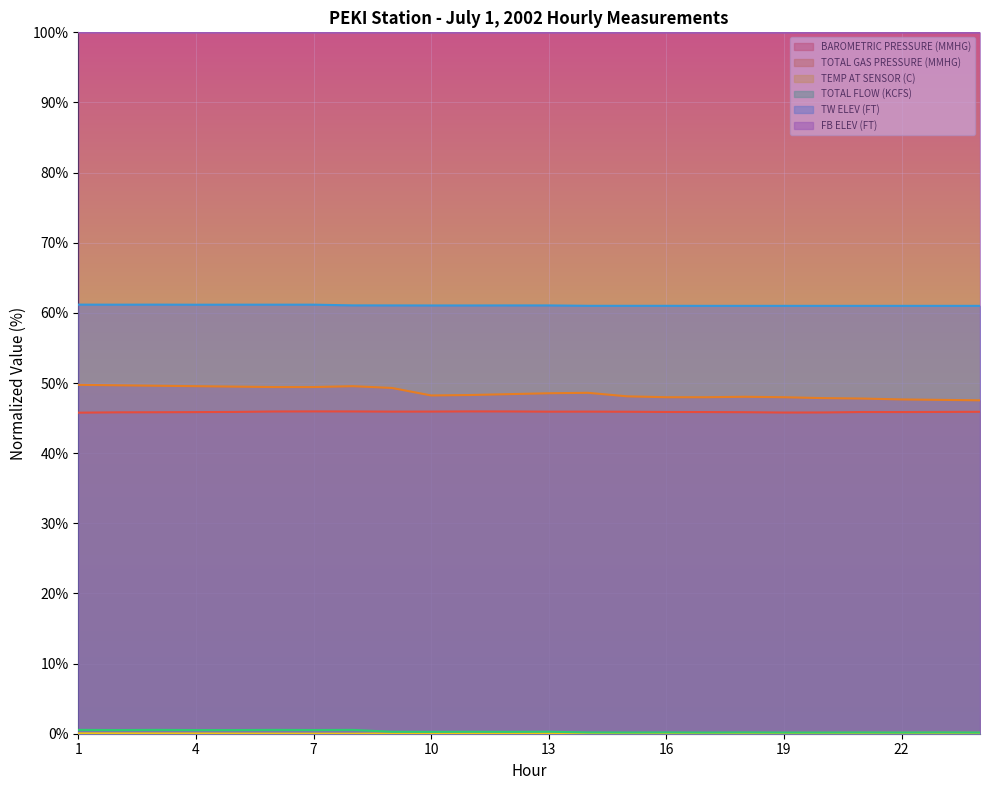

What is the value of the TW ELEV (FT) point at the 7th from the left?

61.2